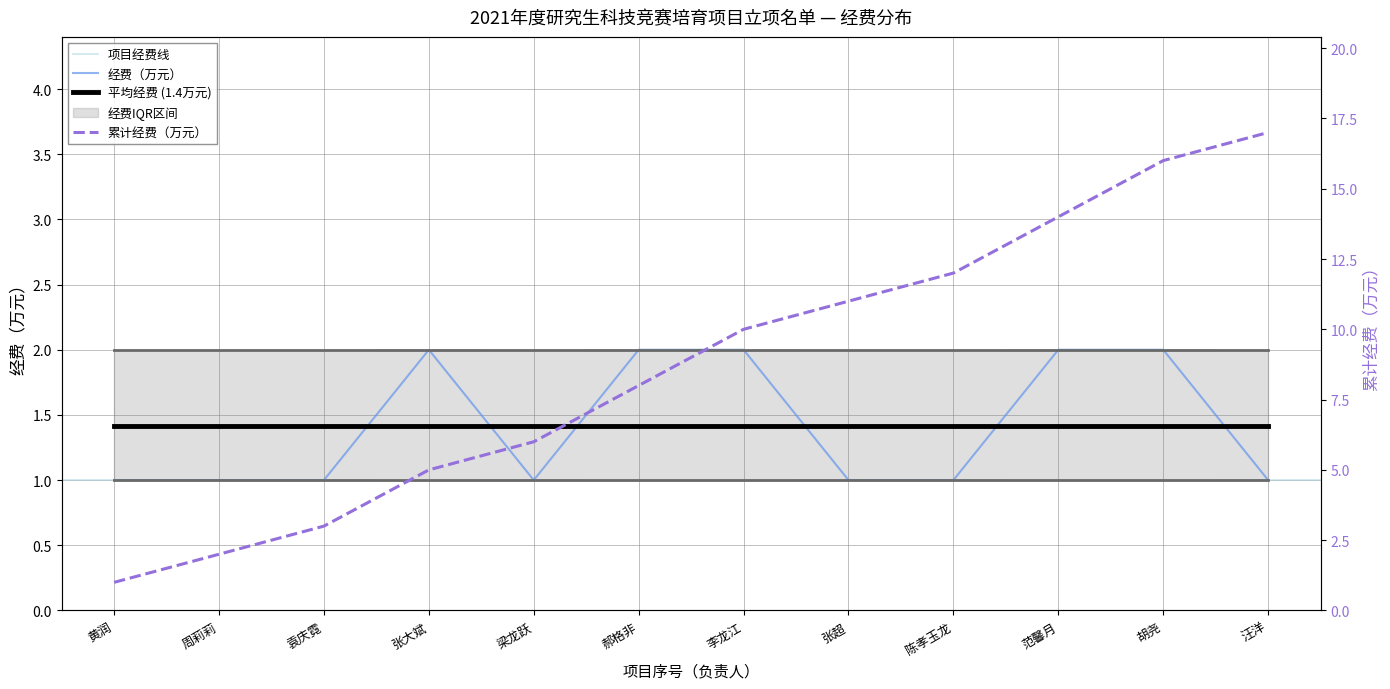

Does the chart display data point markers on the line(s)?

No